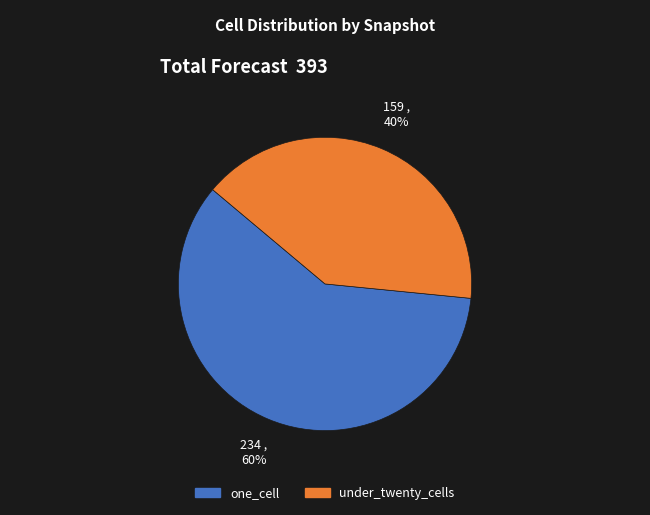

Is there a majority slice in this chart?

Yes